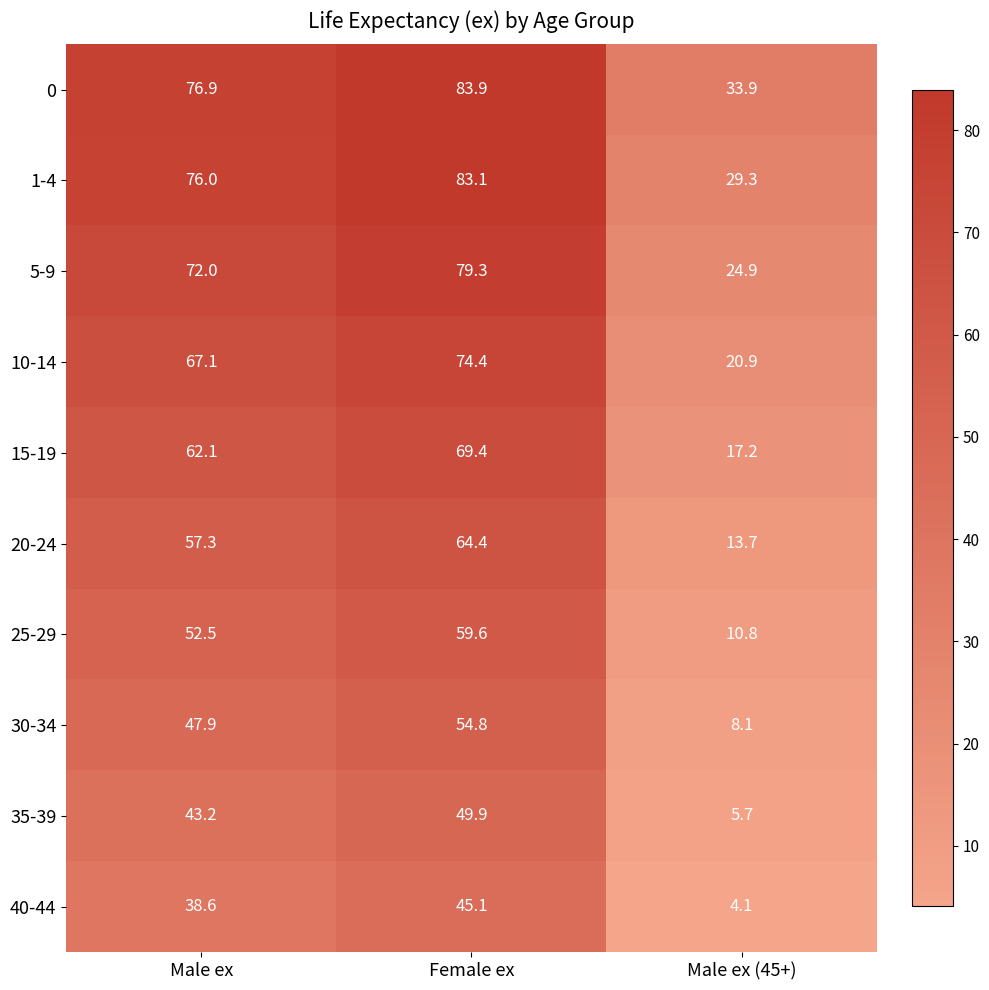

Which series has the largest range (max minus min)?

5-9